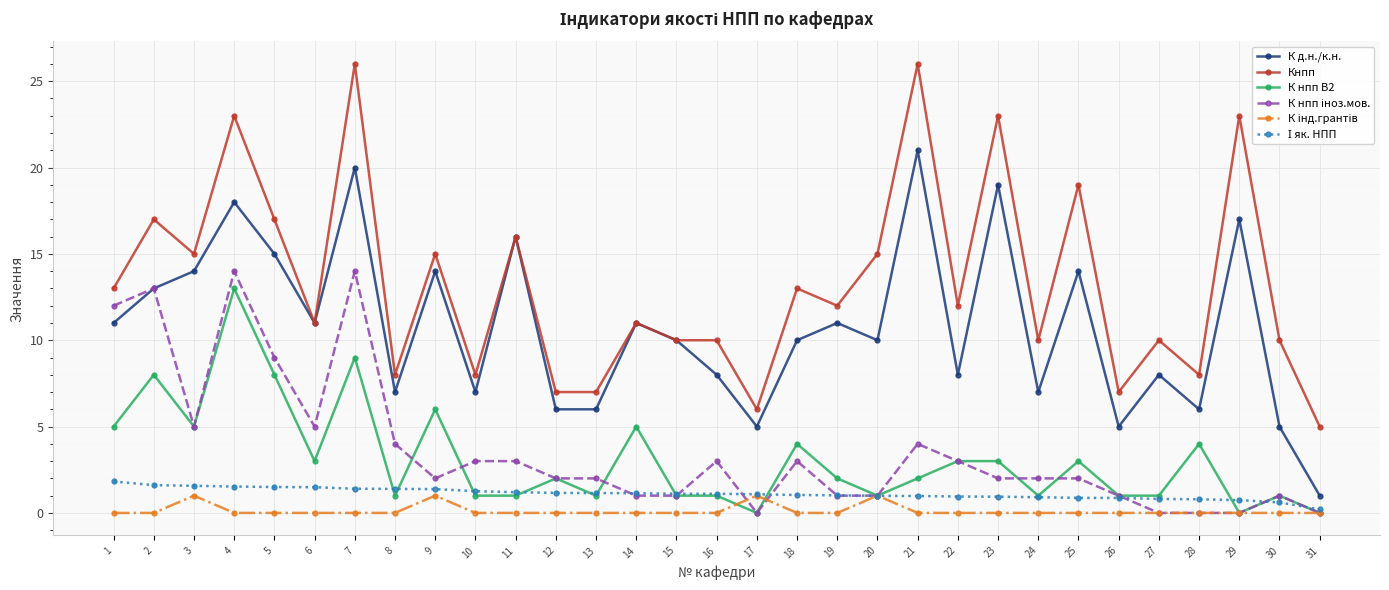

What is the spread (max minus min) of values at 3?

14.0